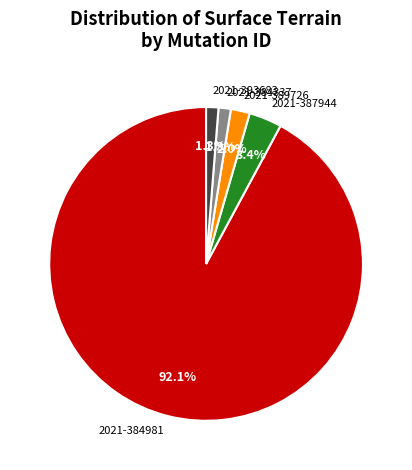

Does any single category account for the majority?

Yes